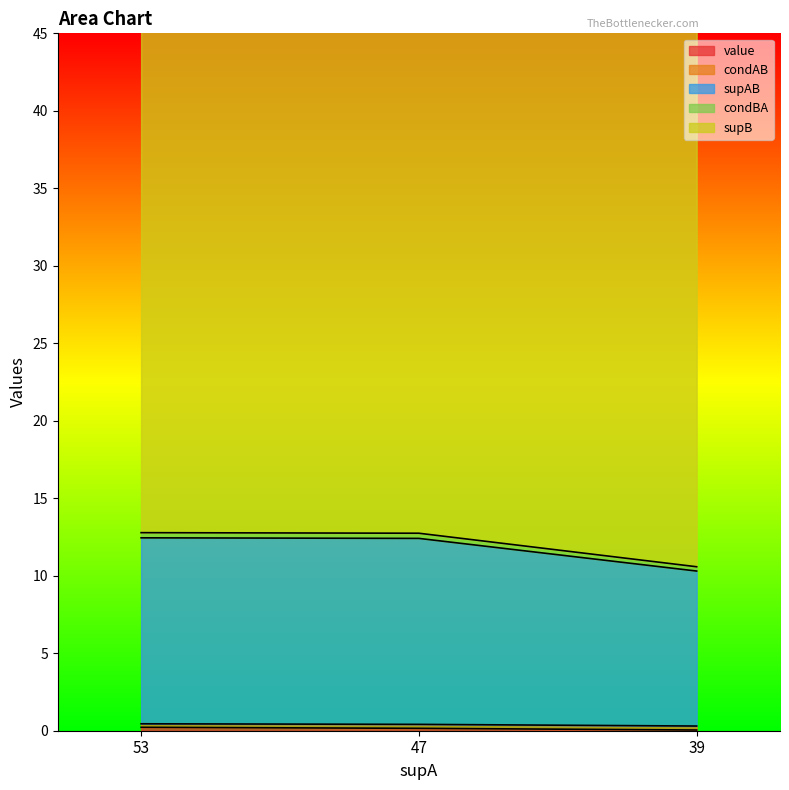

The value series shows 0.2 at 47. True or false?

True